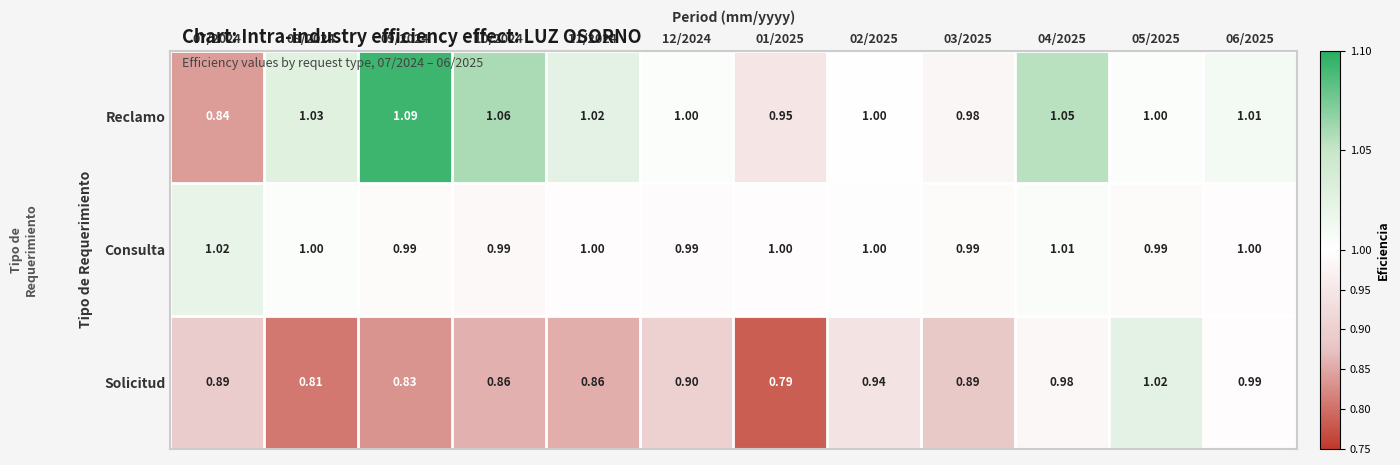

At 01/2025, list the series in order from largest to smallest.

Consulta, Reclamo, Solicitud